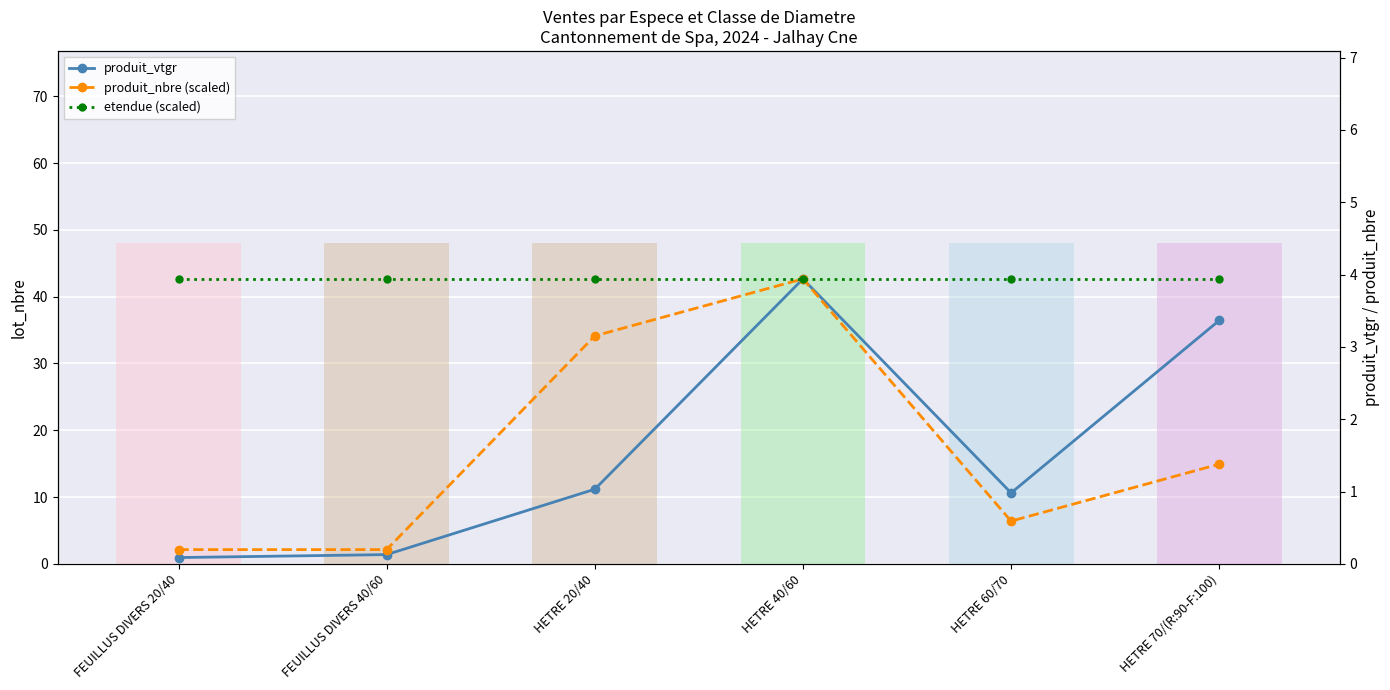

Reading right to left, what are all the values shown in this chart?

produit_vtgr: 3.4	1.0	3.9	1.0	0.1	0.1
produit_nbre (scaled): 1.4	0.6	3.9	3.2	0.2	0.2
etendue (scaled): 3.9	3.9	3.9	3.9	3.9	3.9